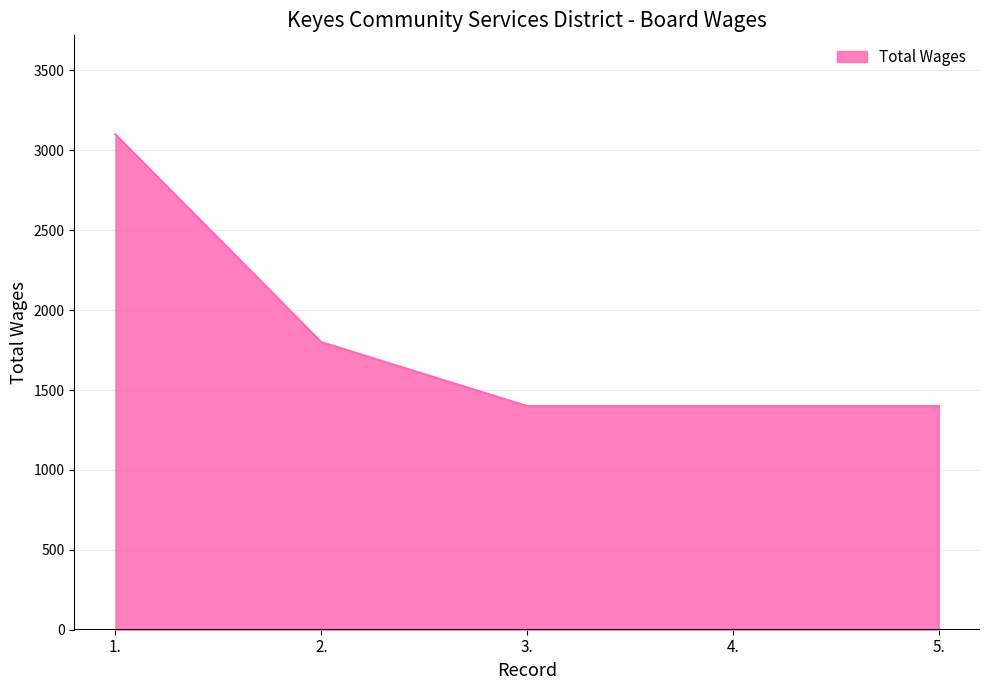

What is the sum of all values?

9100